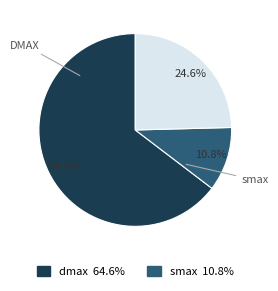

How many slices are in this pie chart?

3